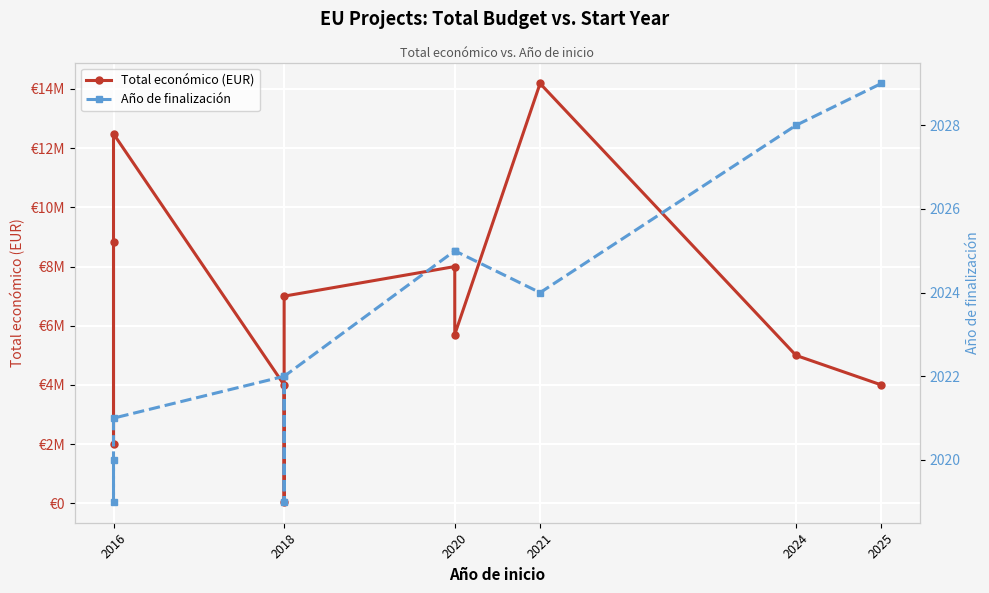

Count the Año de finalización values in the range 2020 to 2025.

7